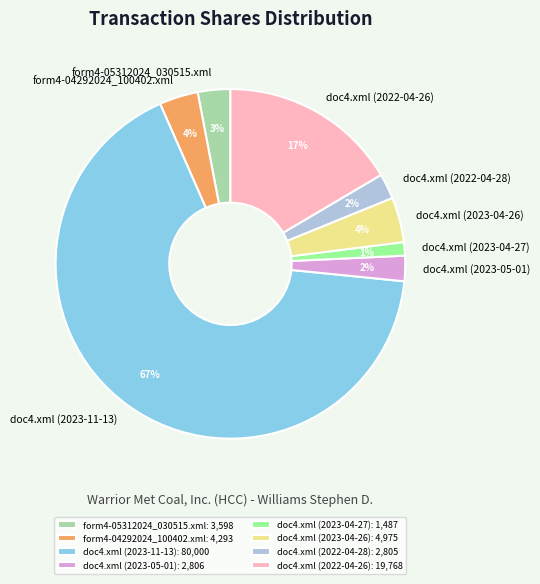

True or false: doc4.xml (2023-04-26) accounts for 4% of the total.

True